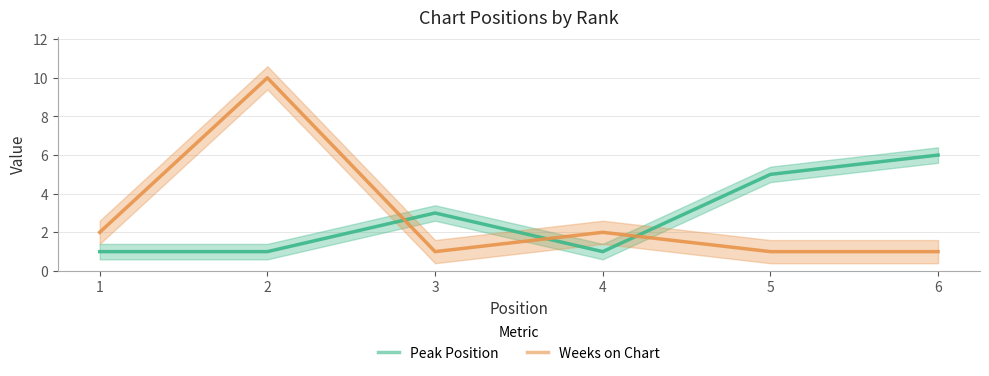

Reading left to right, transcribe all the data shown in this chart.

Peak Position: 1=1	2=1	3=3	4=1	5=5	6=6
Weeks on Chart: 1=2	2=10	3=1	4=2	5=1	6=1